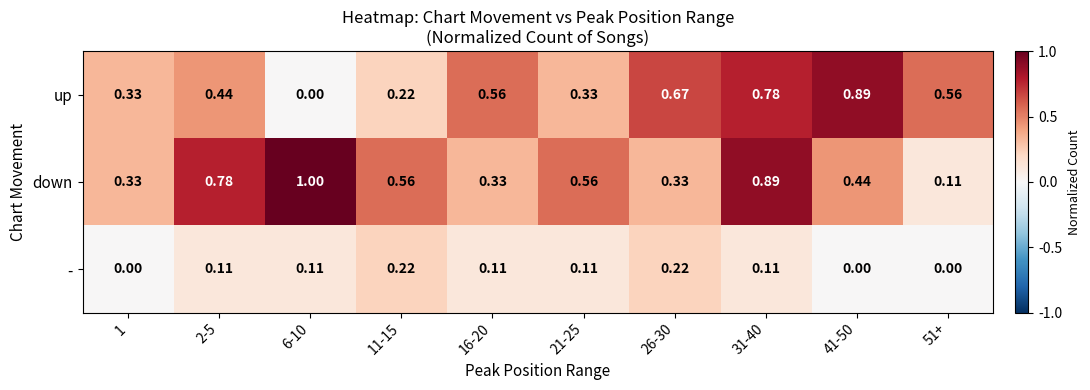

Between 16-20 and 51+, which series saw the biggest shift?

down